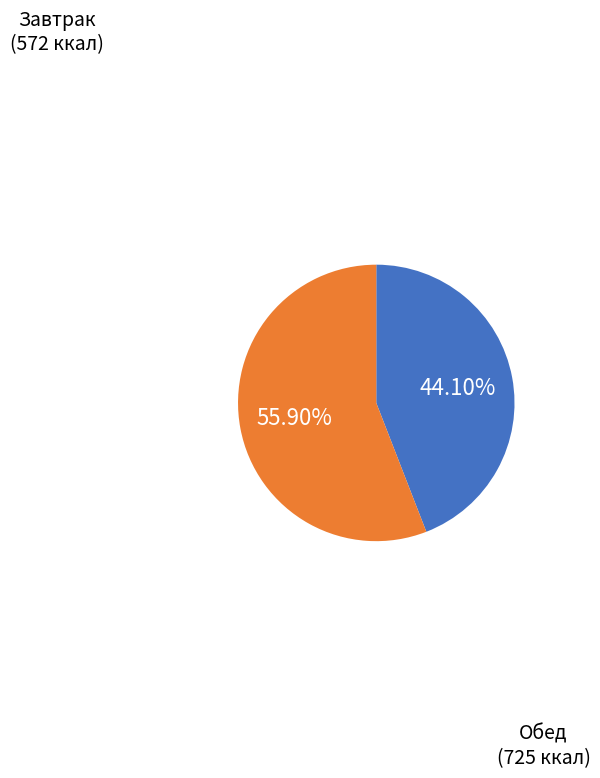

Is there a majority slice in this chart?

Yes